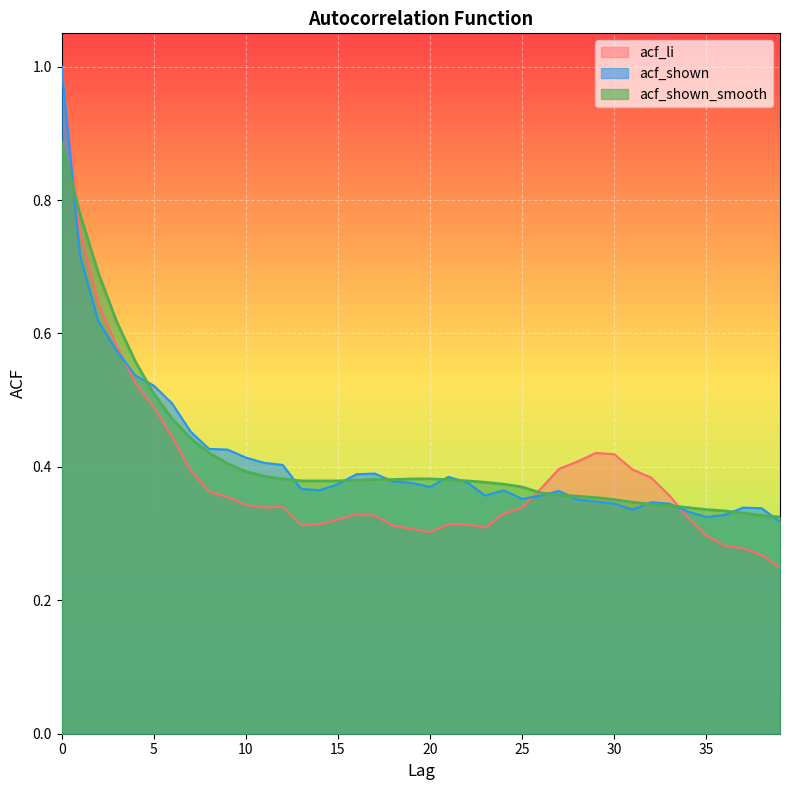

What is the value of the acf_li point at the 39th from the left?

0.3